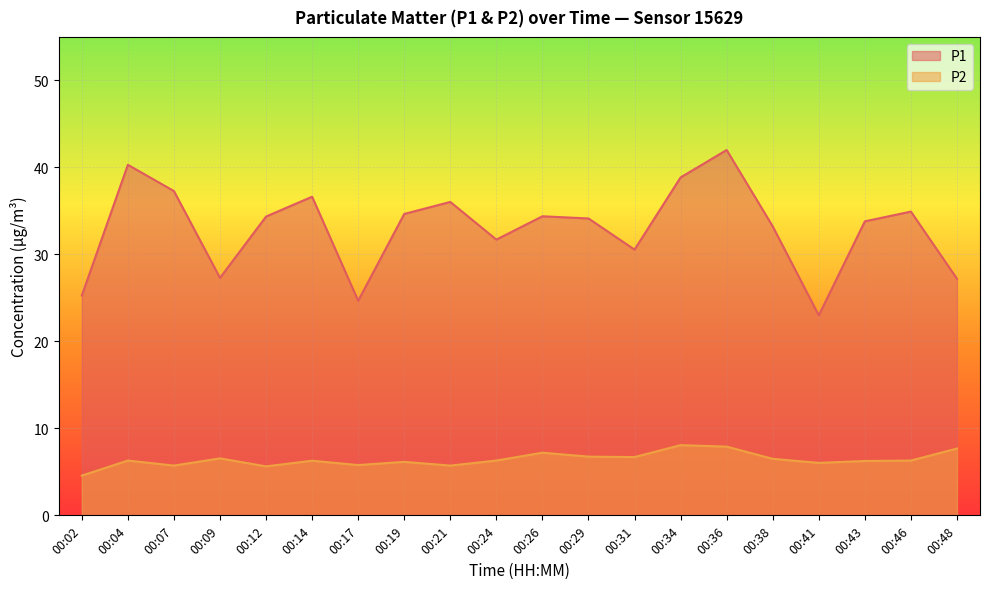

True or false: P1 has more than 0 points higher than both neighbors.

True